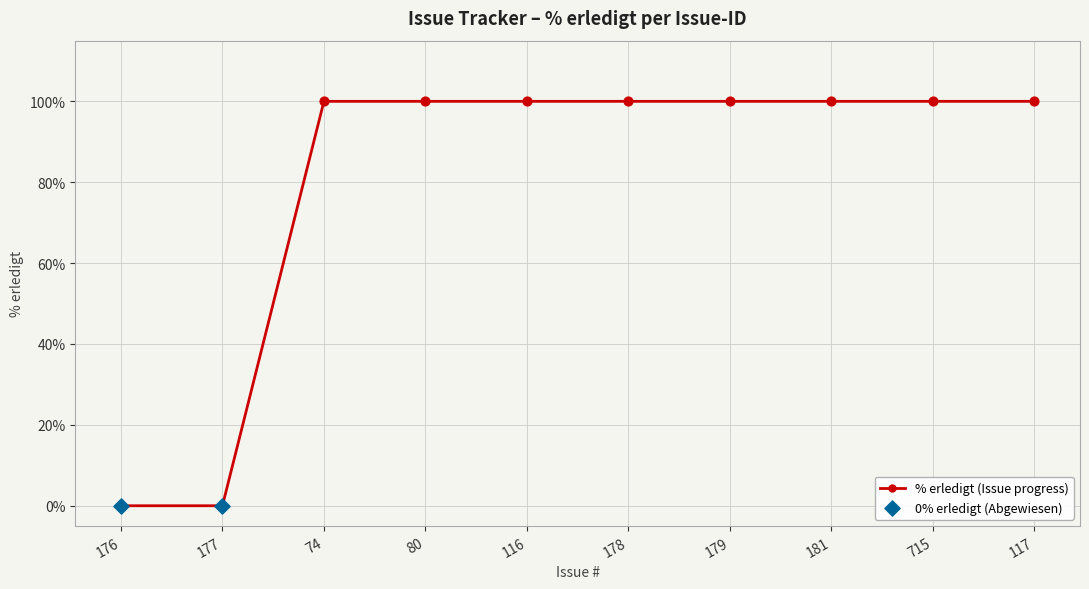

What is the change in value from 176 to 116?

+100